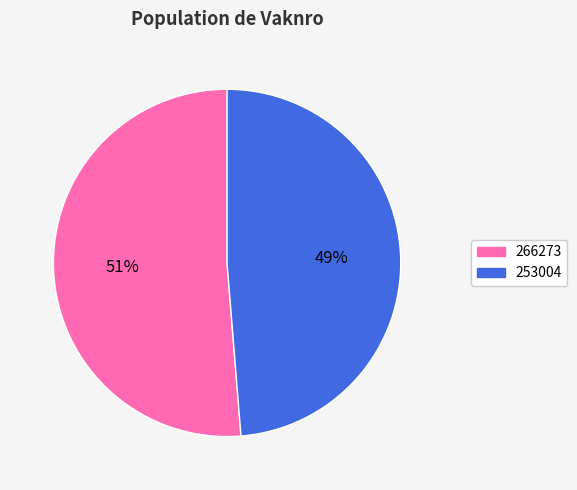

To the nearest percent, what is the average slice percentage?

50%